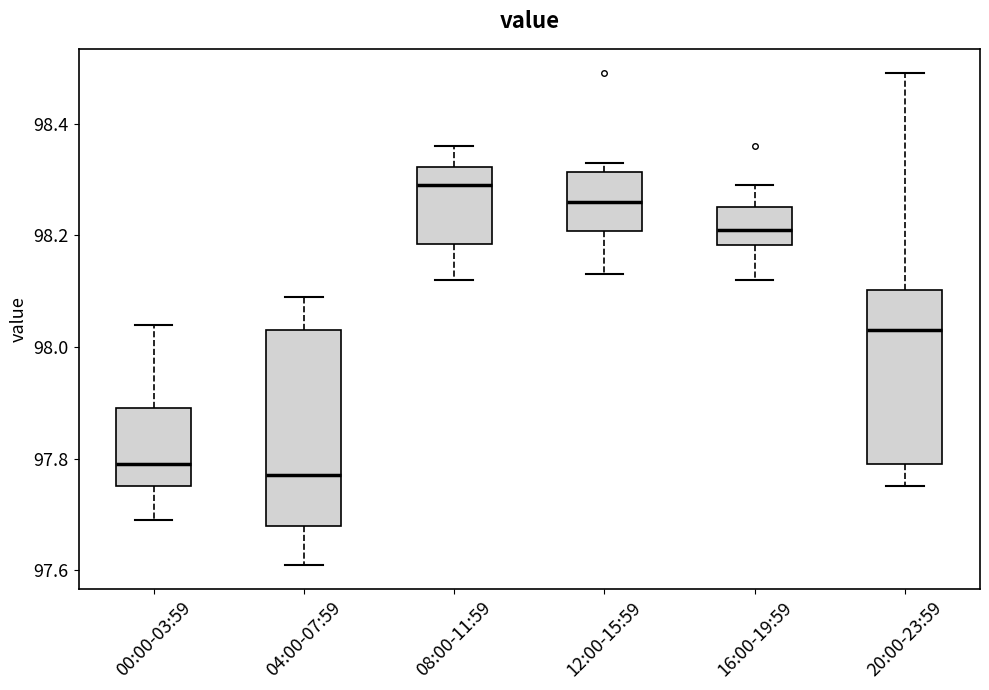

Reading left to right, transcribe this box plot: for each box, give where its median line is, the range the box spans, and where its two whiskers end, as read against the y-axis. The values are not printed on the chart, so give them approximately, as read against the axis.

00:00-03:59: median 97.80, box 97.76 to 97.90, whiskers 97.70 to 98.04
04:00-07:59: median 97.78, box 97.68 to 98.04, whiskers 97.62 to 98.10
08:00-11:59: median 98.30, box 98.18 to 98.32, whiskers 98.12 to 98.36
12:00-15:59: median 98.26, box 98.20 to 98.32, whiskers 98.14 to 98.34
16:00-19:59: median 98.22, box 98.18 to 98.26, whiskers 98.12 to 98.30
20:00-23:59: median 98.04, box 97.80 to 98.10, whiskers 97.76 to 98.50